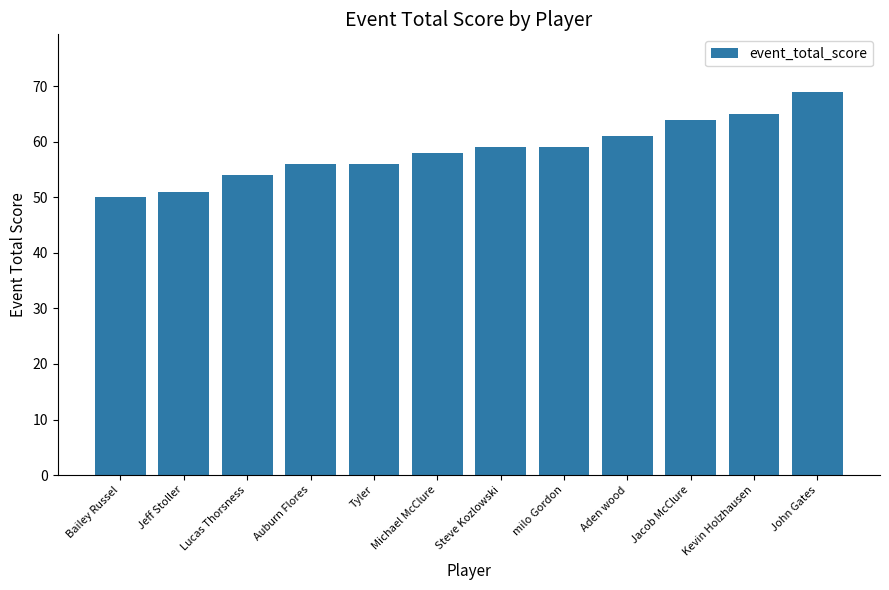

What is the minimum value shown in the chart?

50